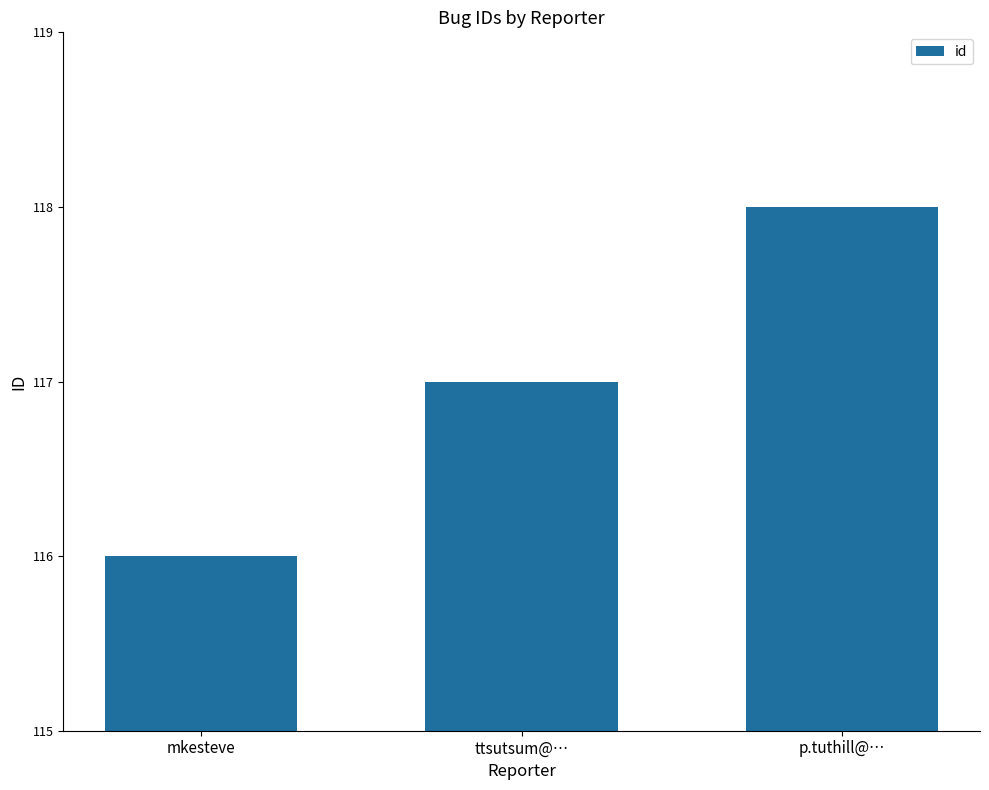

Reading right to left, extract all data points from this chart.

p.tuthill@…=118	ttsutsum@…=117	mkesteve=116